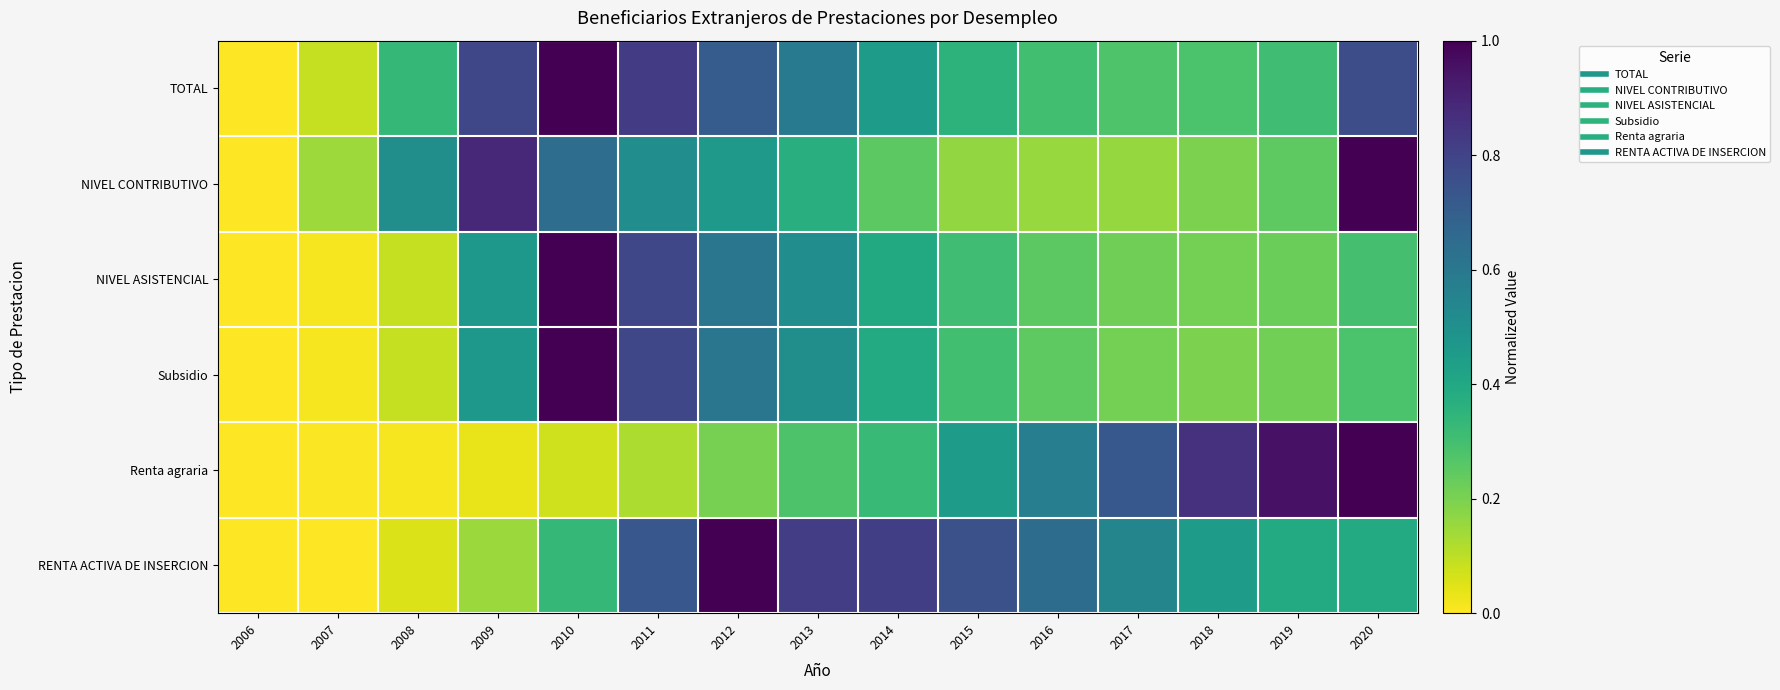

Between 2016 and 2011, which is larger?

2011